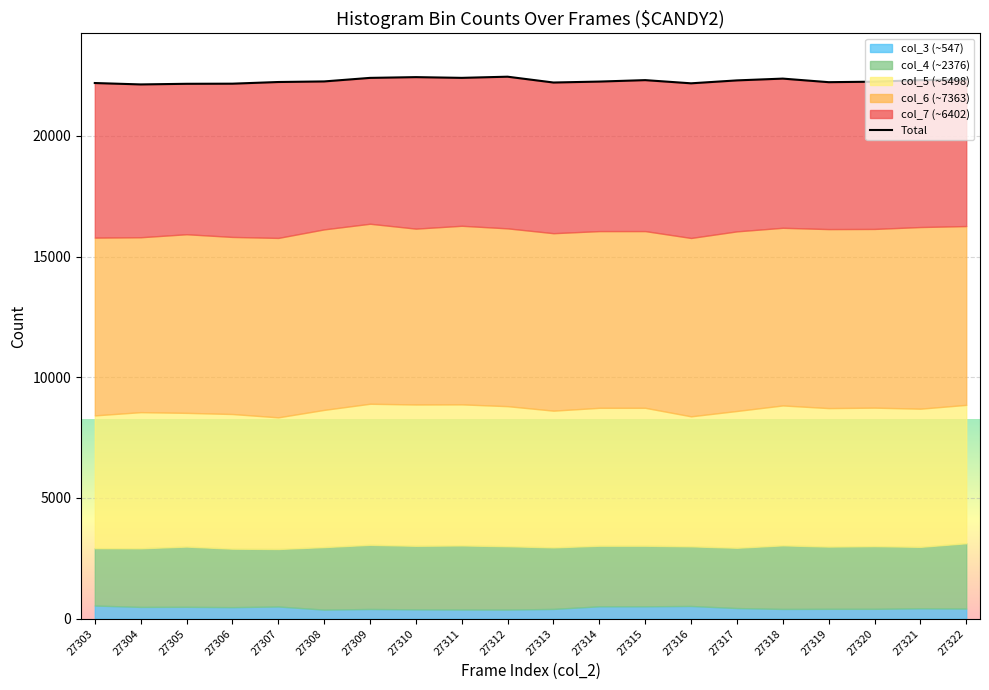

Does the chart display data point markers on the line(s)?

No